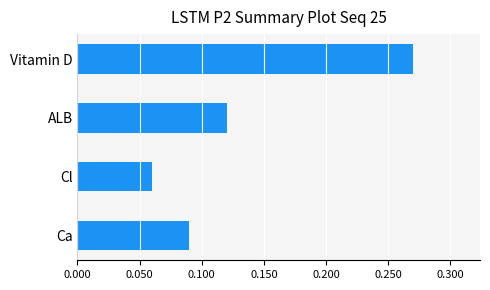

At which category does the chart reach its minimum across all series?

Cl